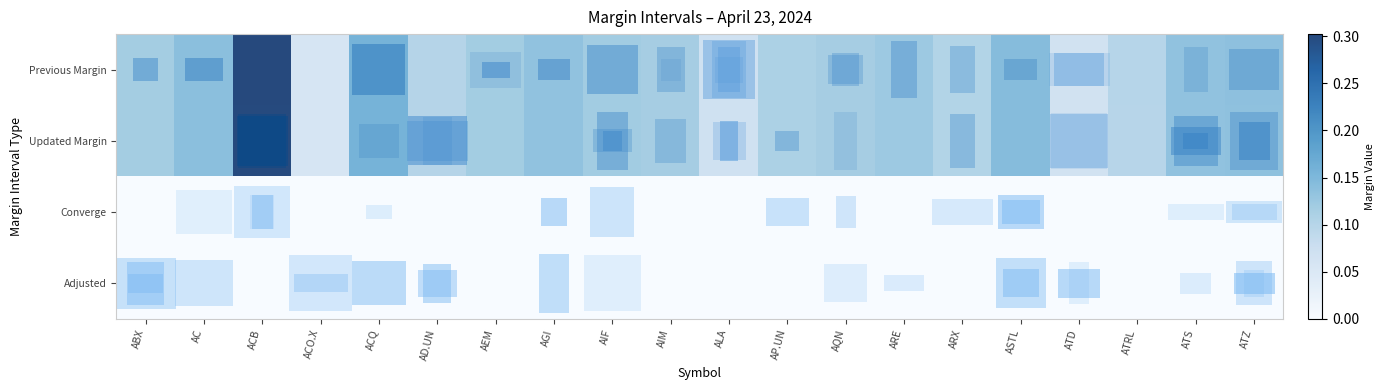

What is the maximum value shown in the chart?

0.3